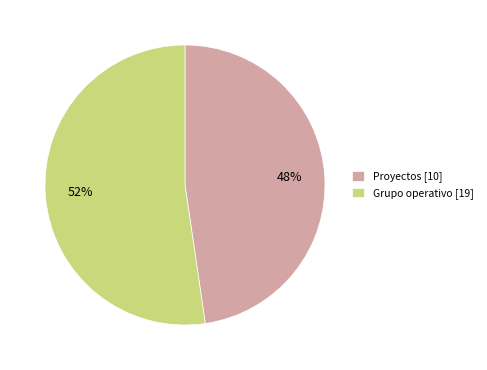

The Grupo operativo [19] slice represents 64% of the pie. True or false?

False